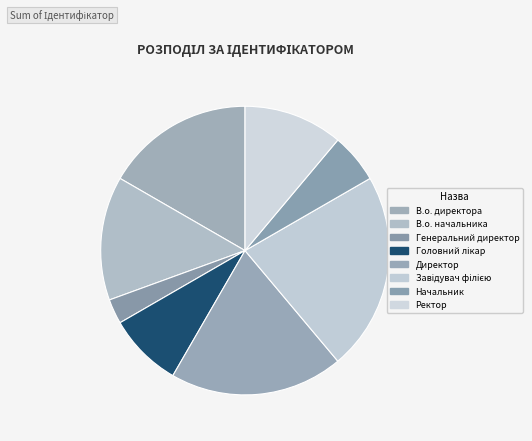

Which slice is the largest?

Завідувач філією